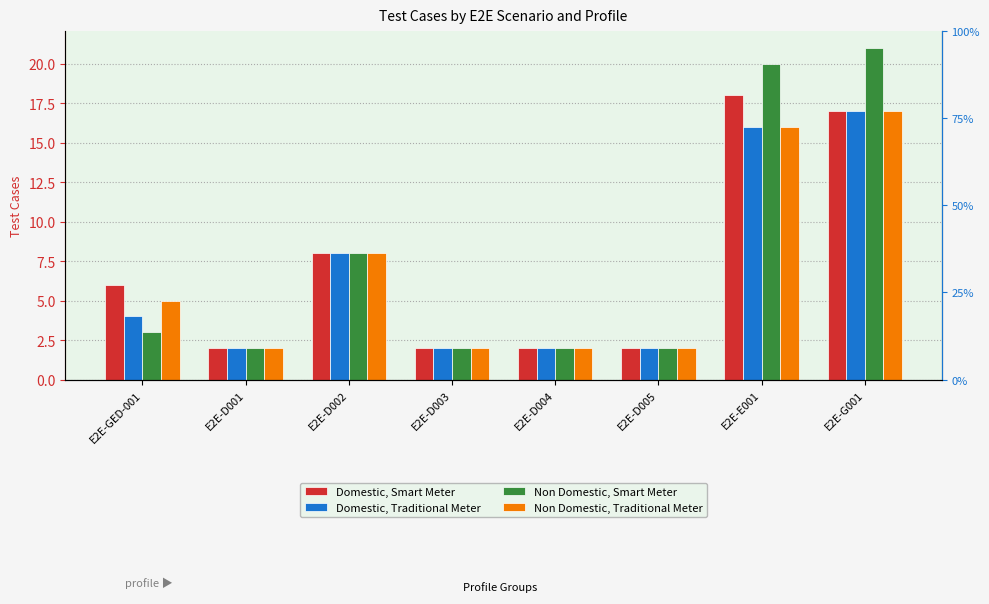

How many distinct data groups are displayed?

4